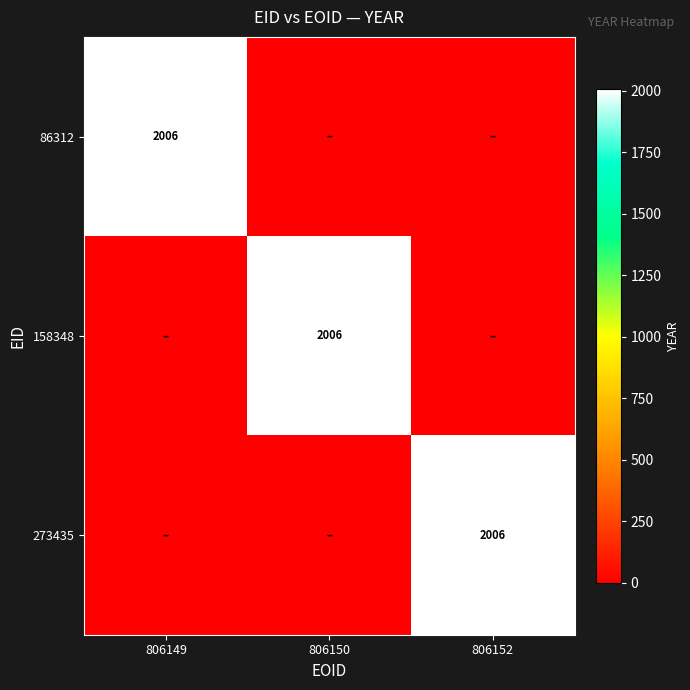

The value of 273435 at 806152 is 2006. True or false?

True